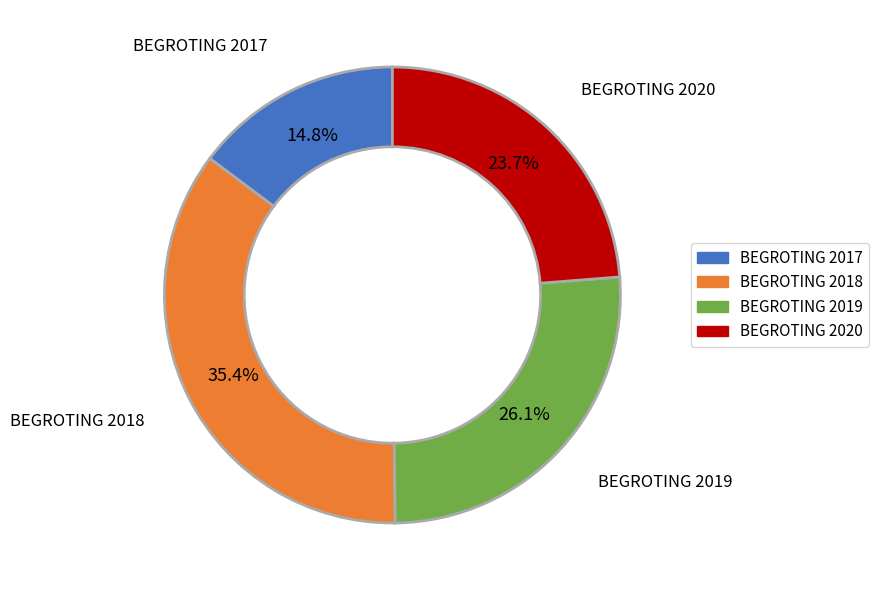

Does any single category account for the majority?

No